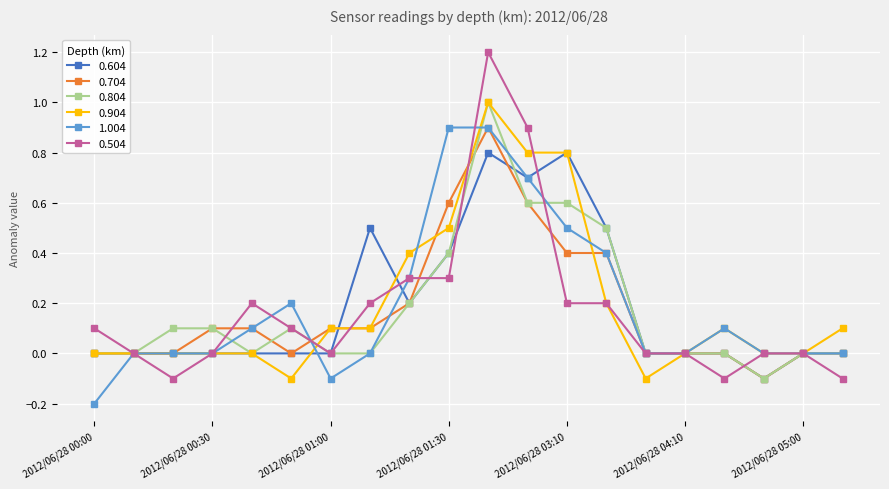

What is the greatest value displayed?

1.2